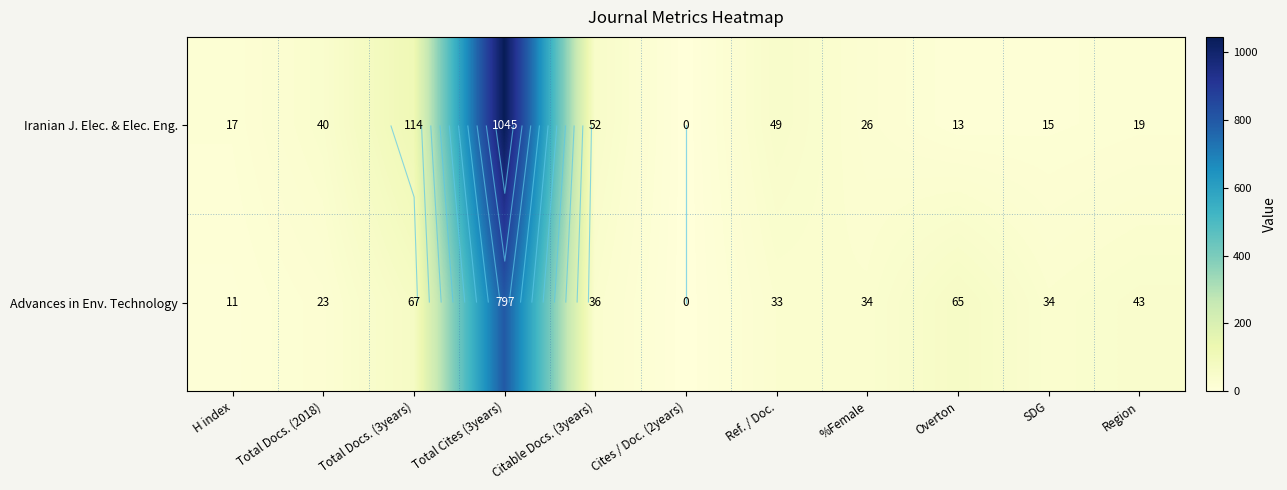

True or false: Iranian J. Elec. & Elec. Eng. has a value of 13 at Overton.

True